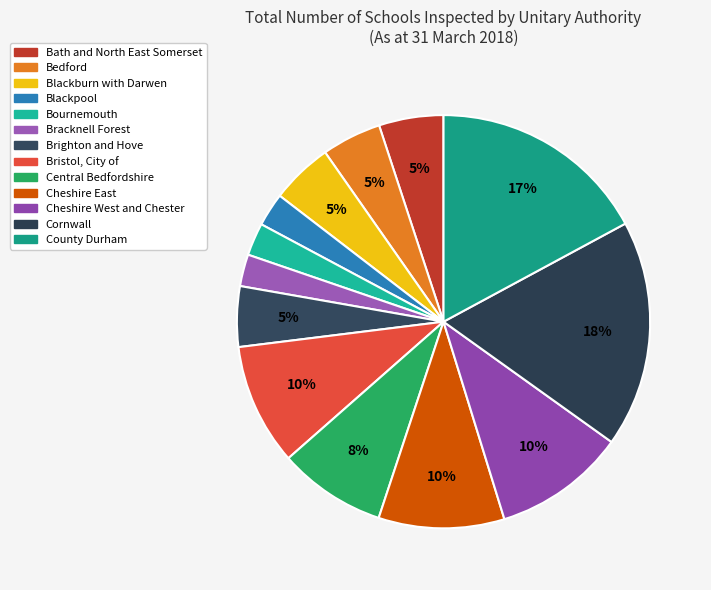

Count the number of slices in the pie.

13